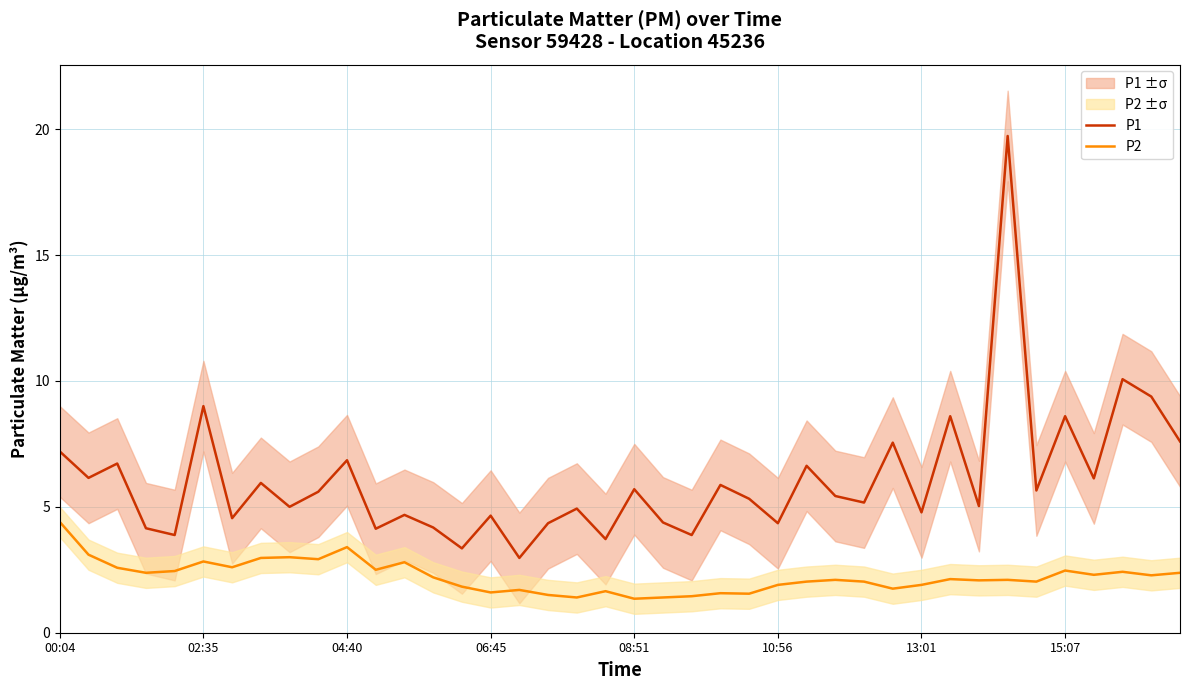

What is the difference between the maximum and minimum values in the P1 series?

16.8